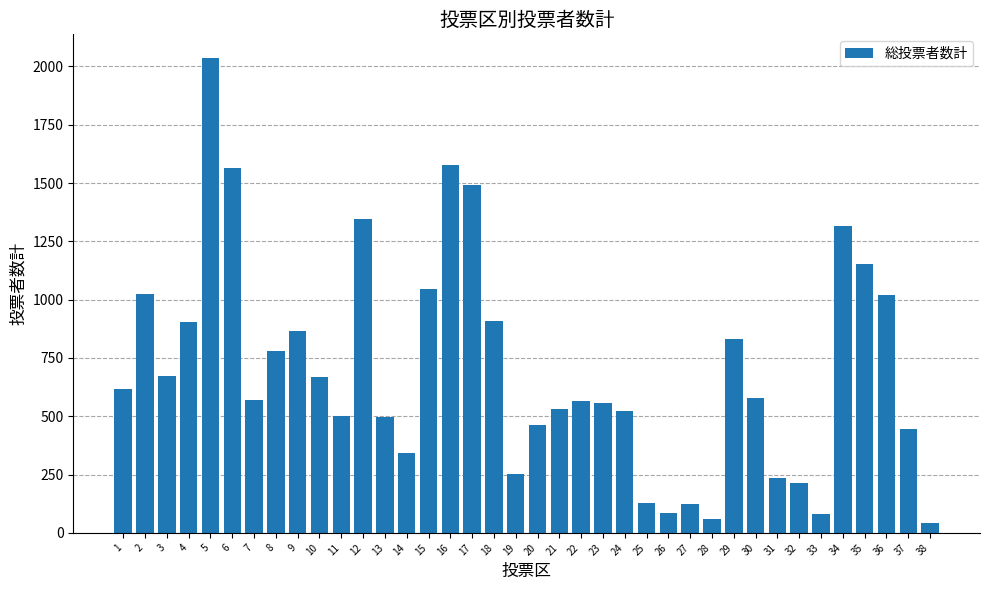

Between 32 and 8, which is larger?

8